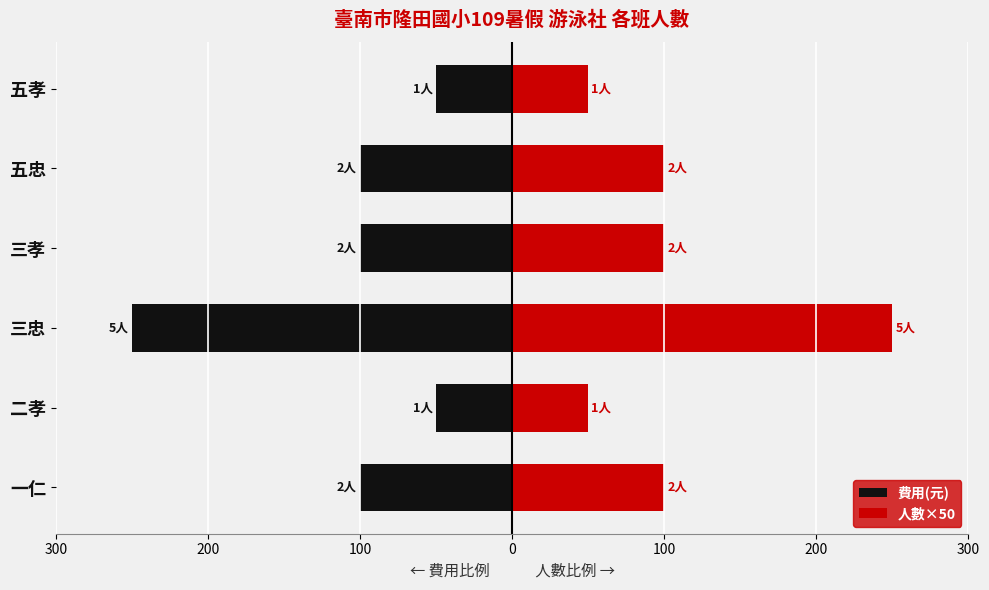

How many 人數×50 values are between 50 and 100?

5